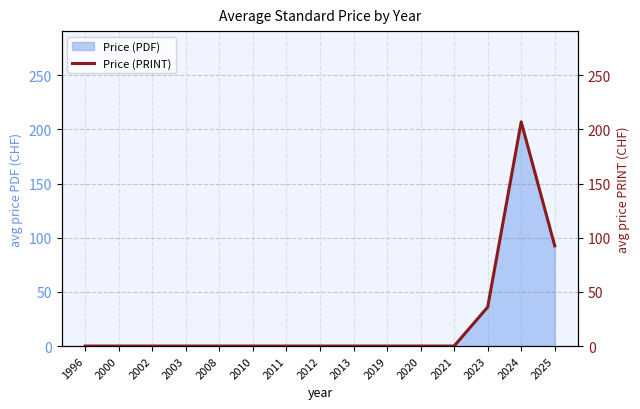

Does the chart display data point markers on the line(s)?

No